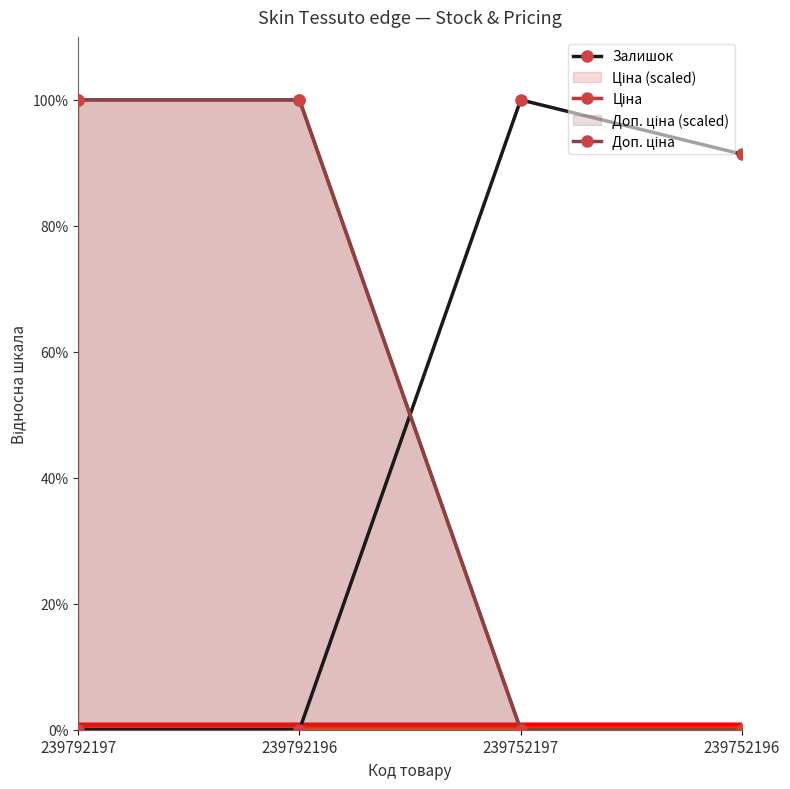

What is the spread (max minus min) of values at 239752197?

100.0